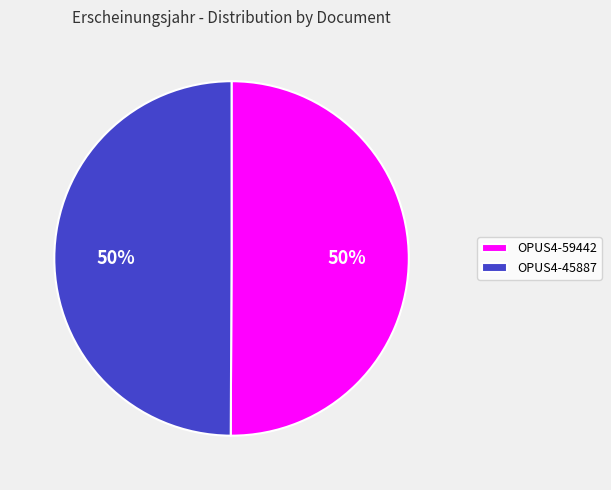

True or false: OPUS4-59442 accounts for 50% of the total.

True